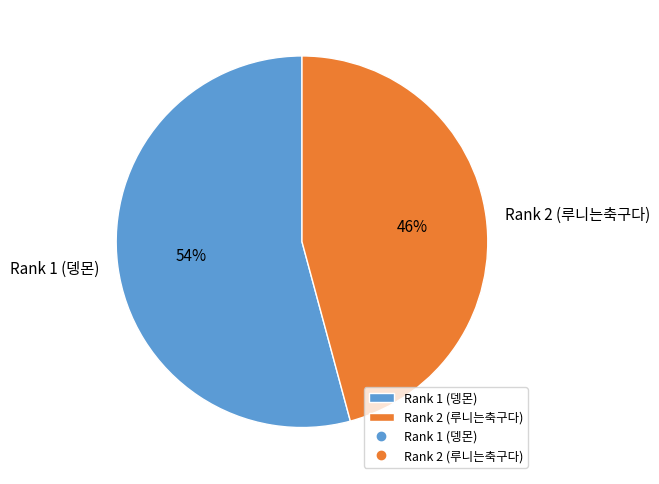

Rank the categories by value from highest to lowest.

Rank 1 (뎅몬), Rank 2 (루니는축구다)